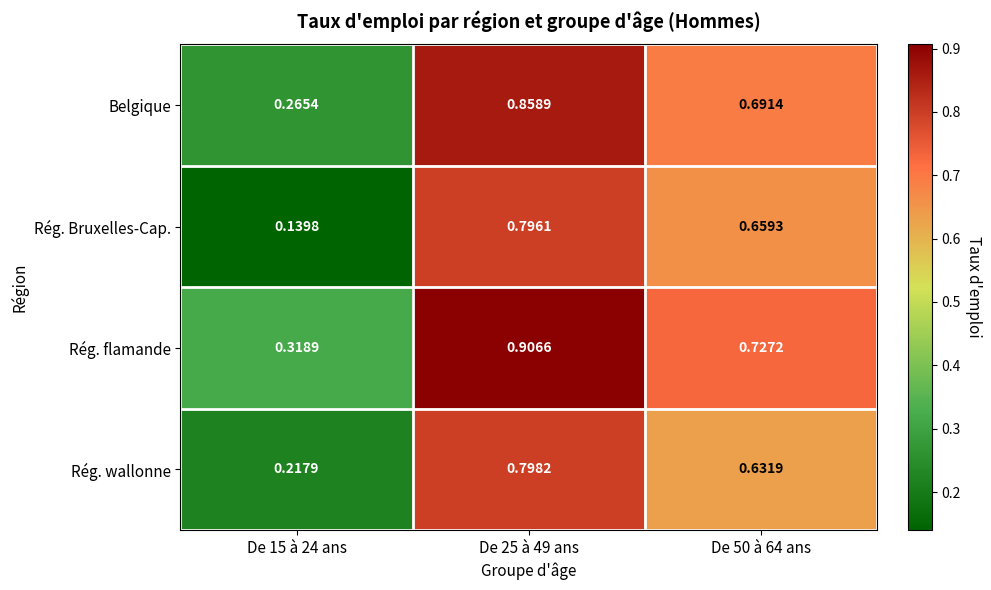

Which category has the lowest value across all series?

De 15 à 24 ans